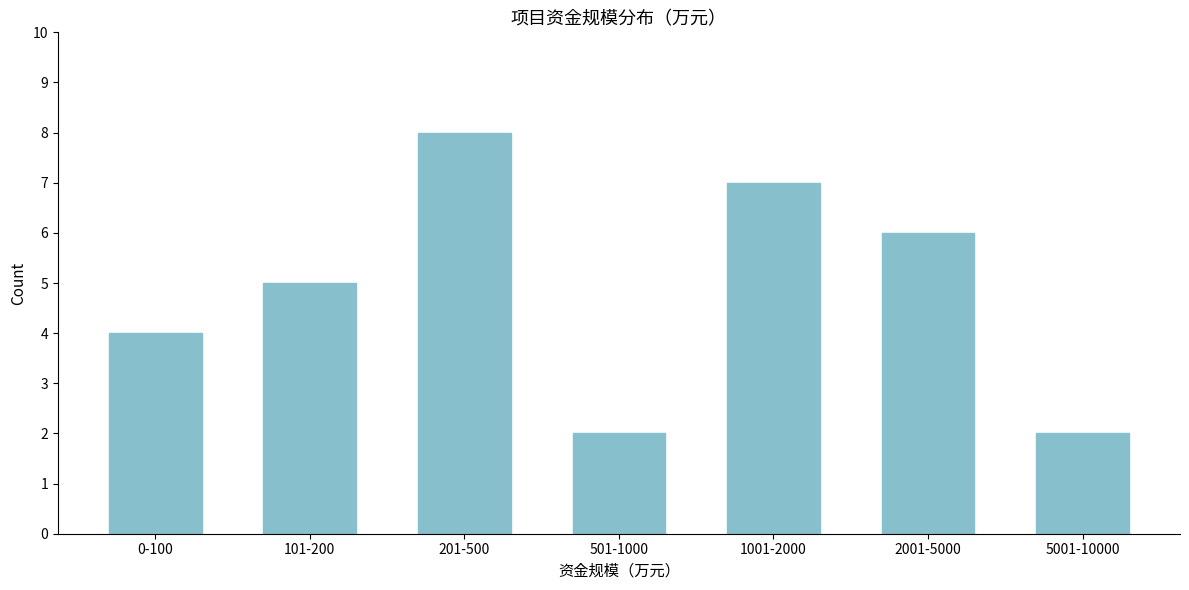

Reading left to right, list all the values displayed in this chart.

4	5	8	2	7	6	2